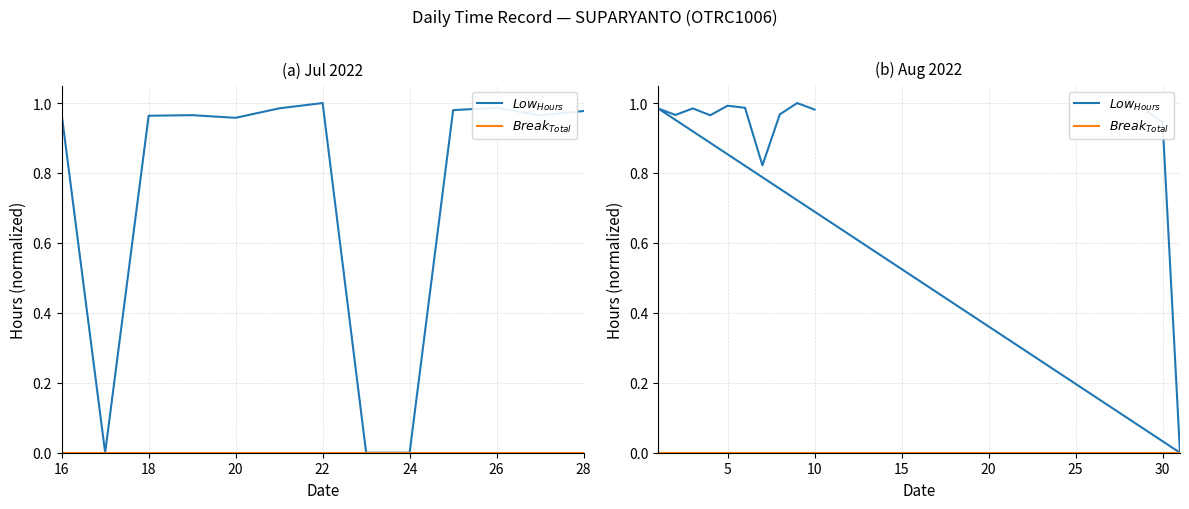

True or false: $Low_{Hours}$ and $Break_{Total}$ intersect in this chart.

False